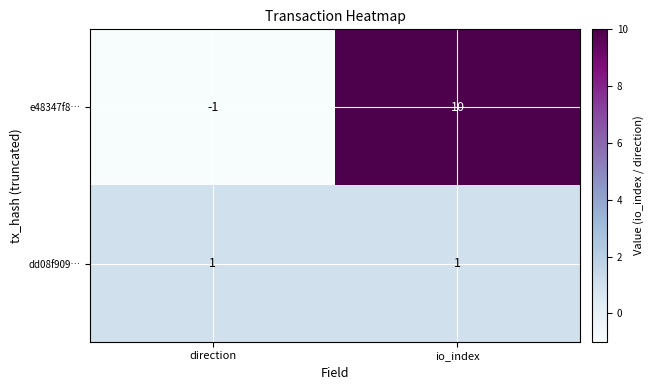

At io_index, list the series in order from smallest to largest.

dd08f909…, e48347f8…